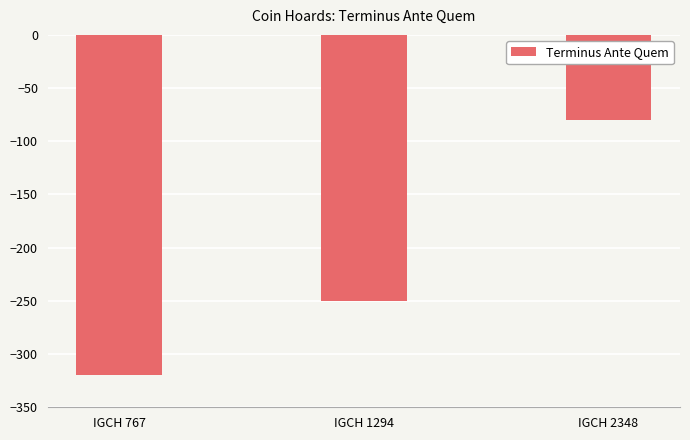

The value at IGCH 1294 is -250. True or false?

True